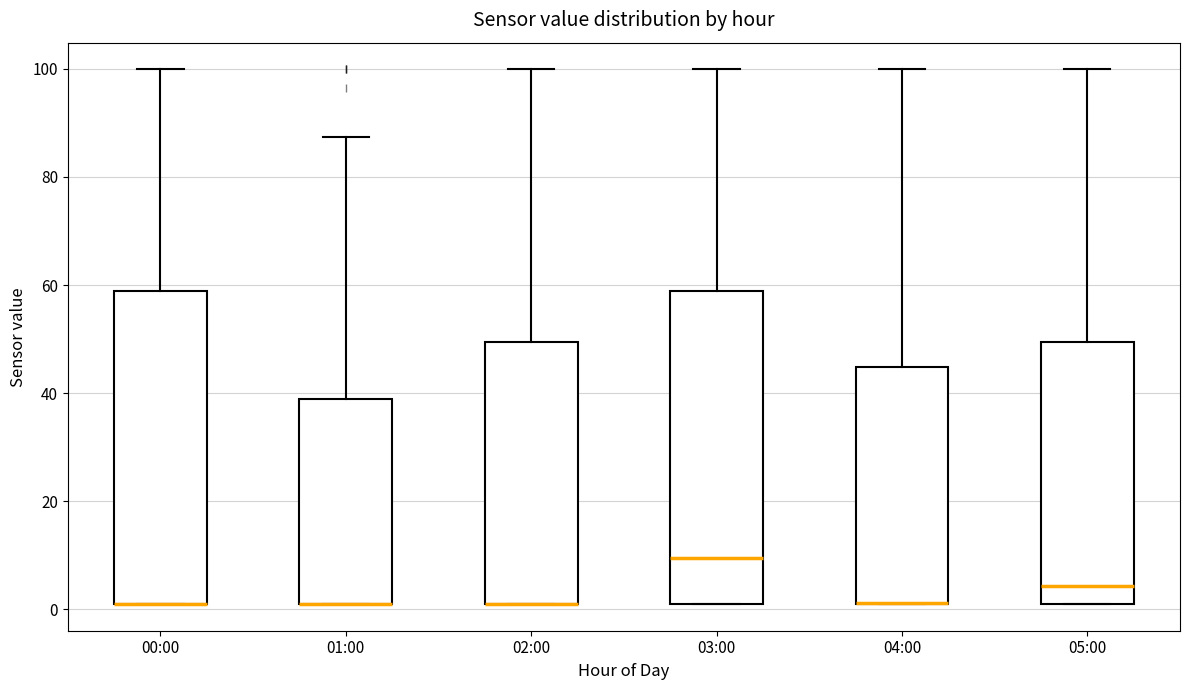

Reading left to right, transcribe this box plot: for each box, give where its median line is, the range the box spans, and where its two whiskers end, as read against the y-axis. The values are not printed on the chart, so give them approximately, as read against the axis.

00:00: median 2 (drawn on the box's lower edge), box 2 to 58, whiskers 2 to 100
01:00: median 2 (drawn on the box's lower edge), box 2 to 38, whiskers 2 to 88
02:00: median 2 (drawn on the box's lower edge), box 2 to 50, whiskers 2 to 100
03:00: median 10, box 2 to 58, whiskers 2 to 100
04:00: median 2 (drawn on the box's lower edge), box 2 to 44, whiskers 2 to 100
05:00: median 4, box 2 to 50, whiskers 2 to 100